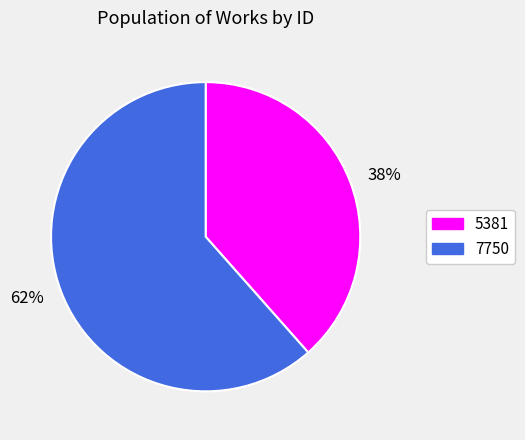

Is the sum of 38% and 62% greater than half?

Yes